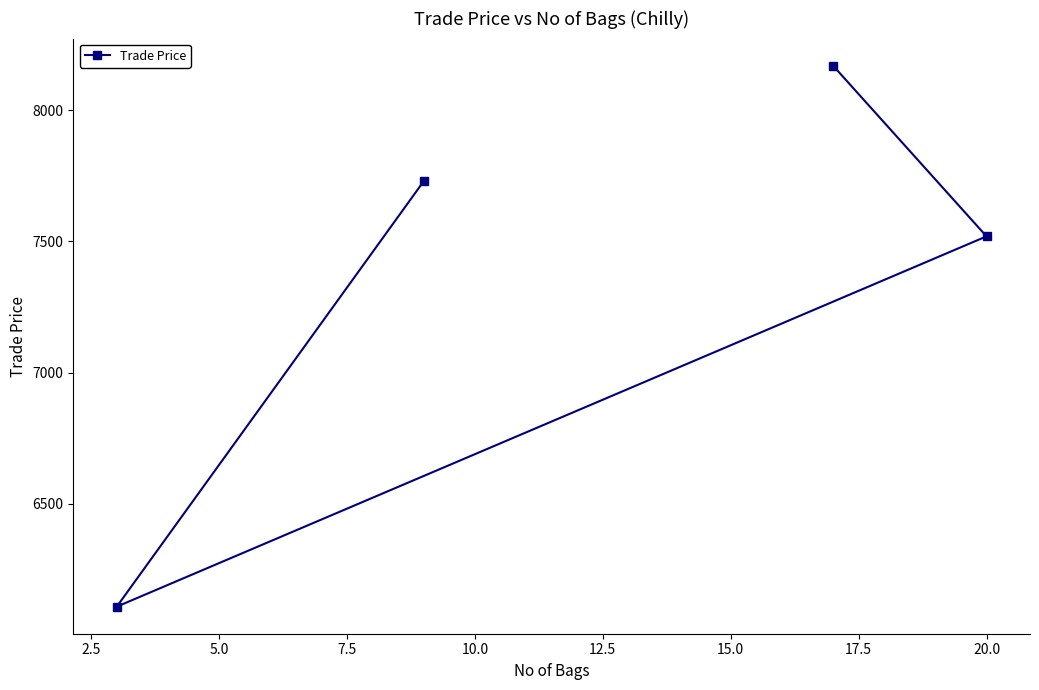

What is the minimum value shown in the chart?

6109